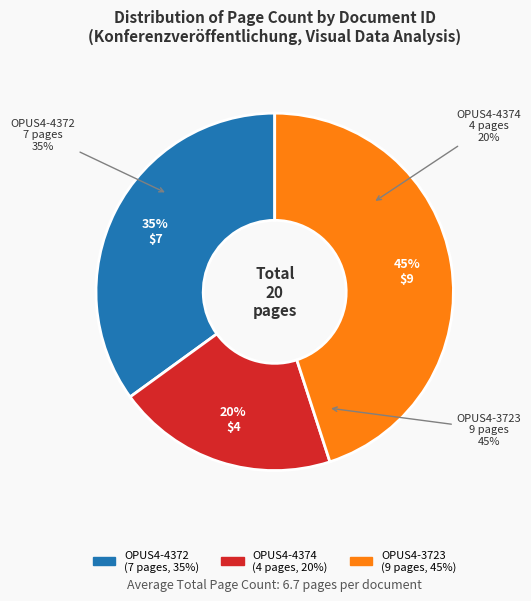

Is it true that OPUS4-4372 is 35% of the pie?

True